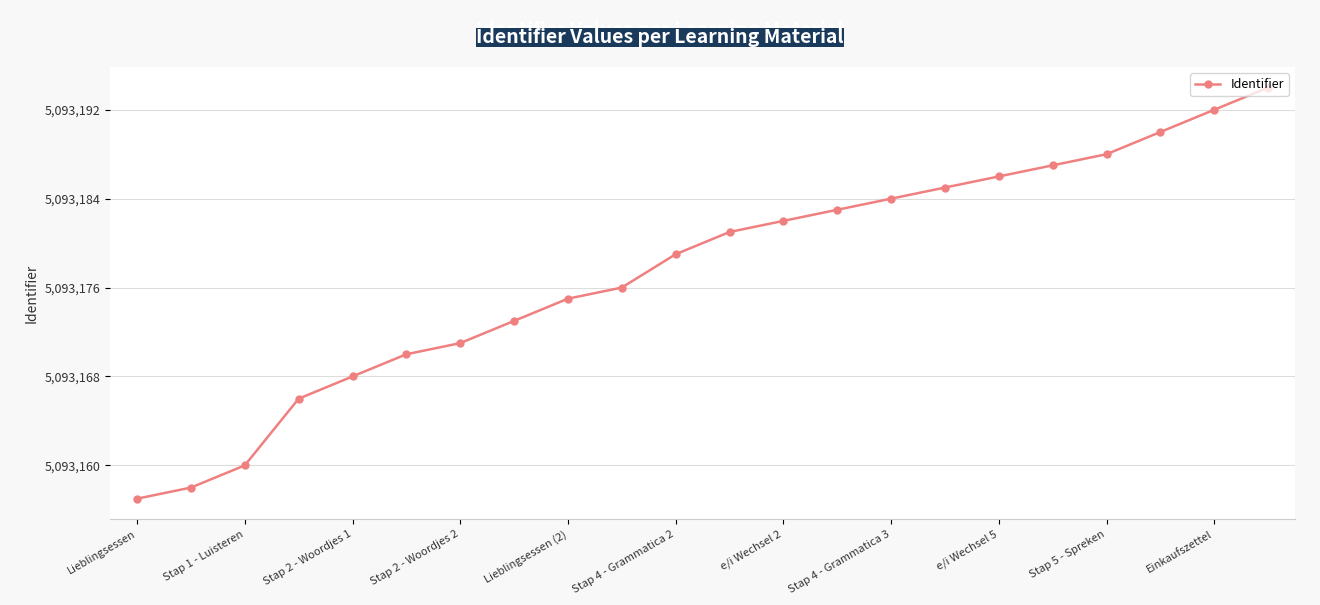

What is the value of the 18th point from the left?

5093187